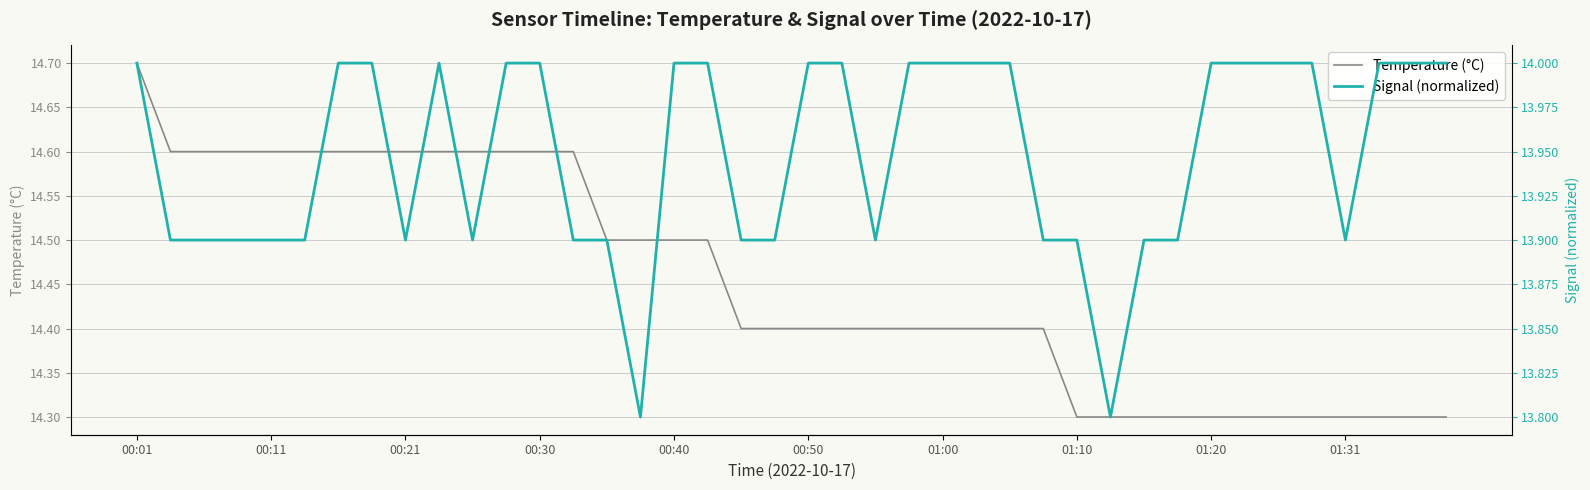

What is the lowest value of the Temperature (°C) series?

14.3